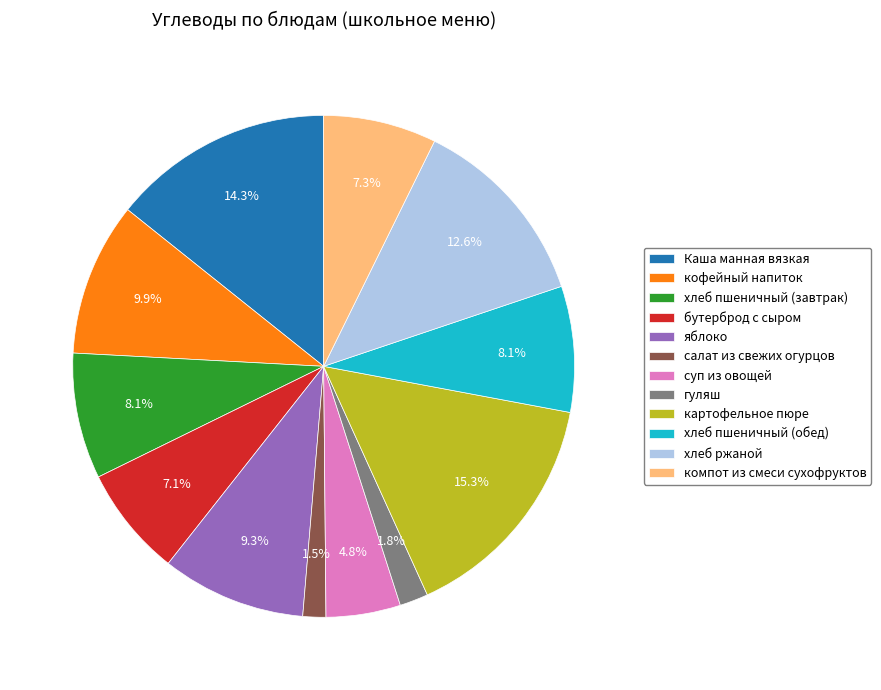

Count the number of slices in the pie.

12